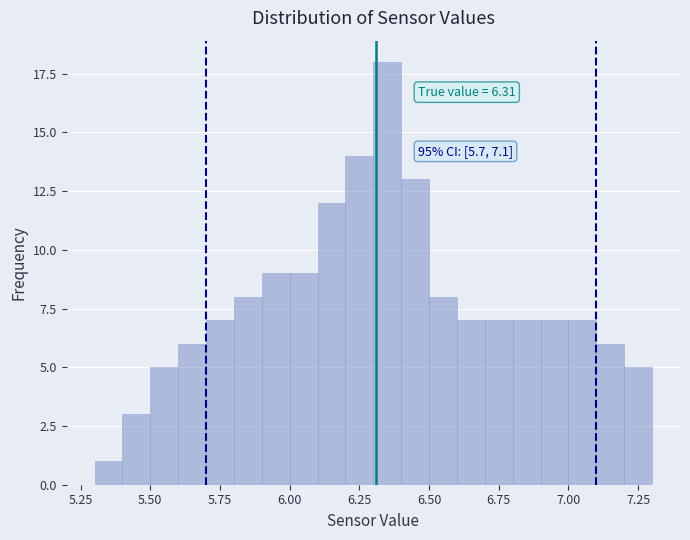

Around what value on the x-axis is the tallest bar? Give the approximate position of its centre, as read against the axis.

6.35